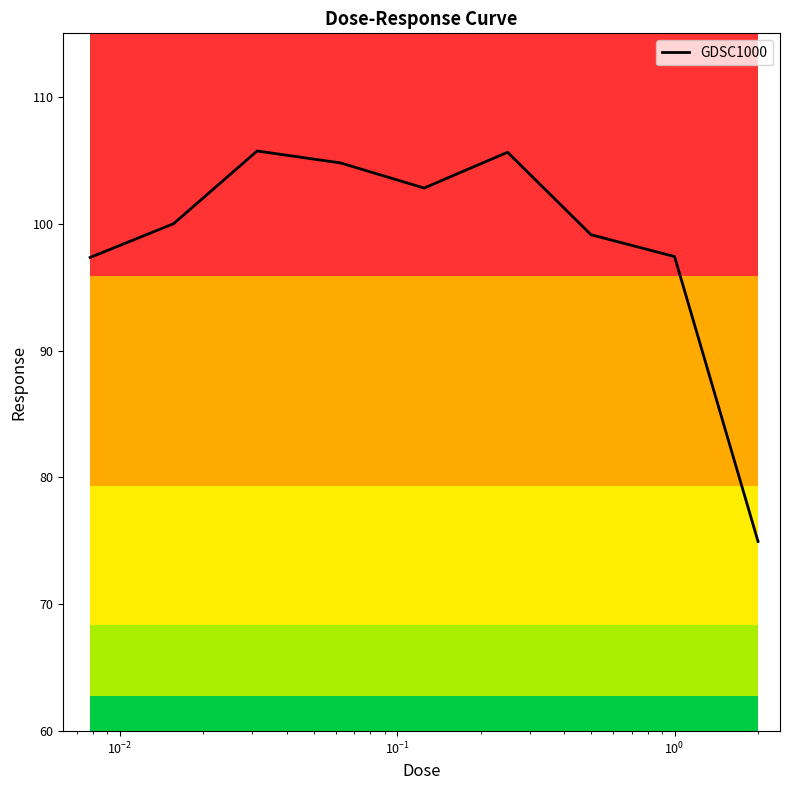

How many interior local peaks (higher than both neighbors) does the data have?

2